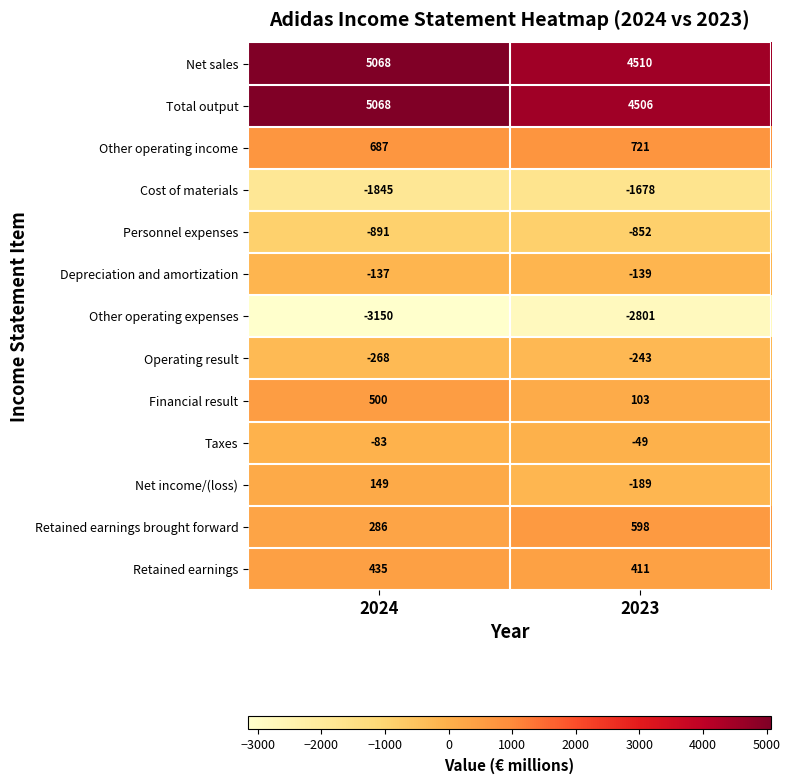

Count the number of categories in the chart.

2